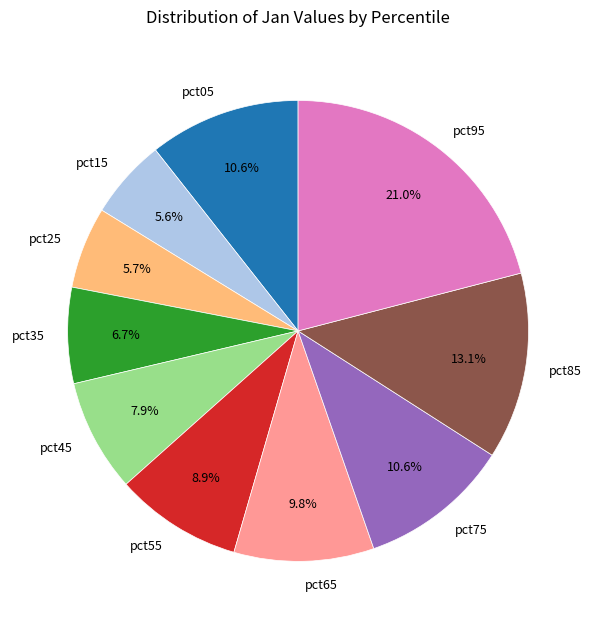

Which category has the biggest portion of the pie?

pct95